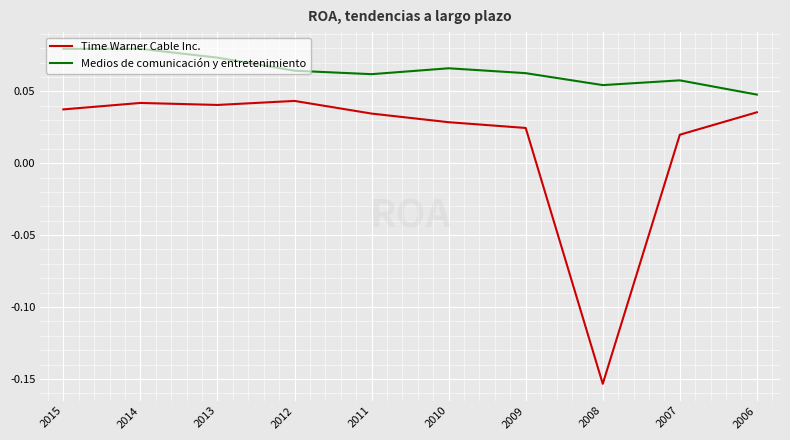

Which series has the largest total across all categories?

Medios de comunicación y entretenimiento